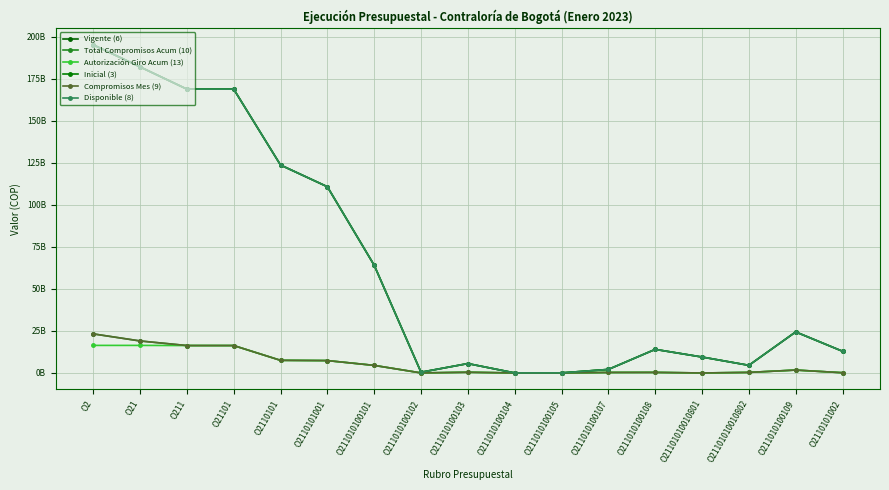

What is the value of the Disponible (8) point at the 6th from the left?

110808076000